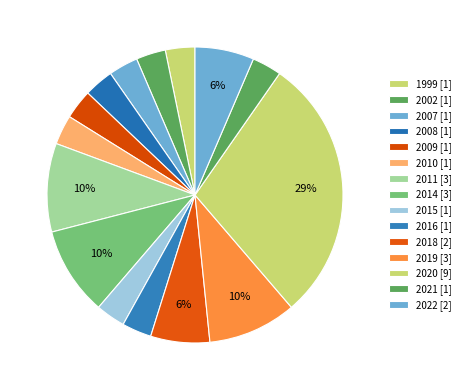

What percentage do 2008 and 2015 together represent?

6.5%